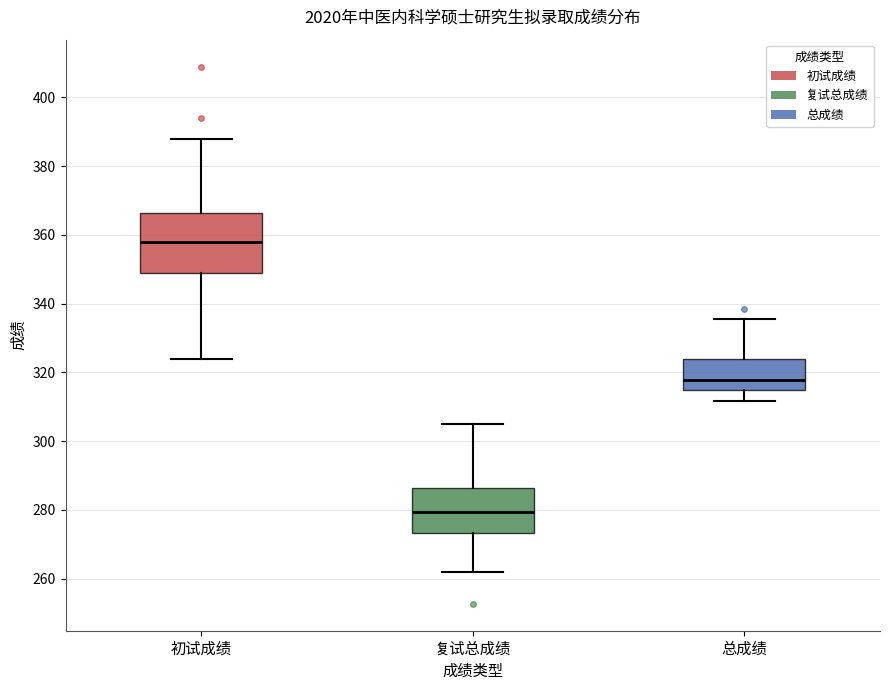

Which box's median line is the lowest?

复试总成绩